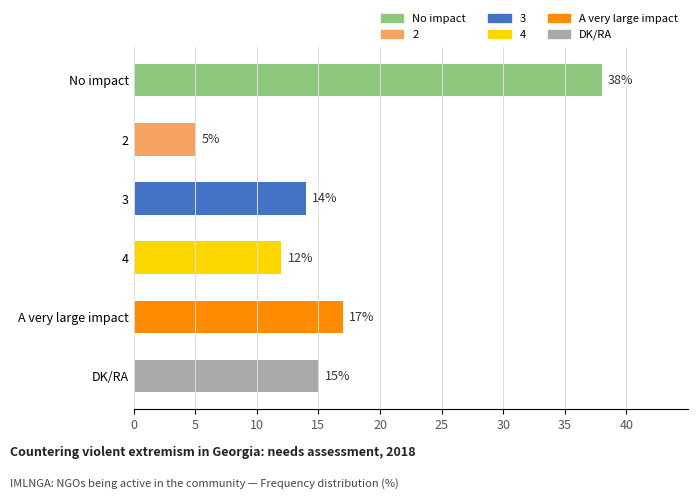

What is the change in value from No impact to 3?

-24